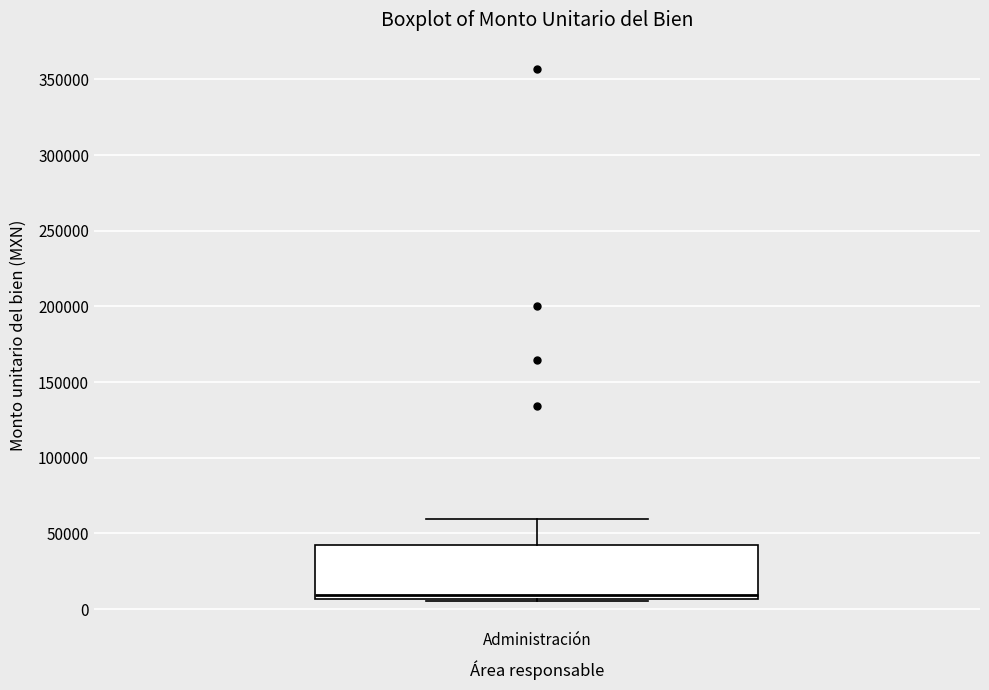

Where does the upper whisker of the box for Administración end on the y-axis? The values are not printed on the chart, so give them approximately, as read against the axis.

60000